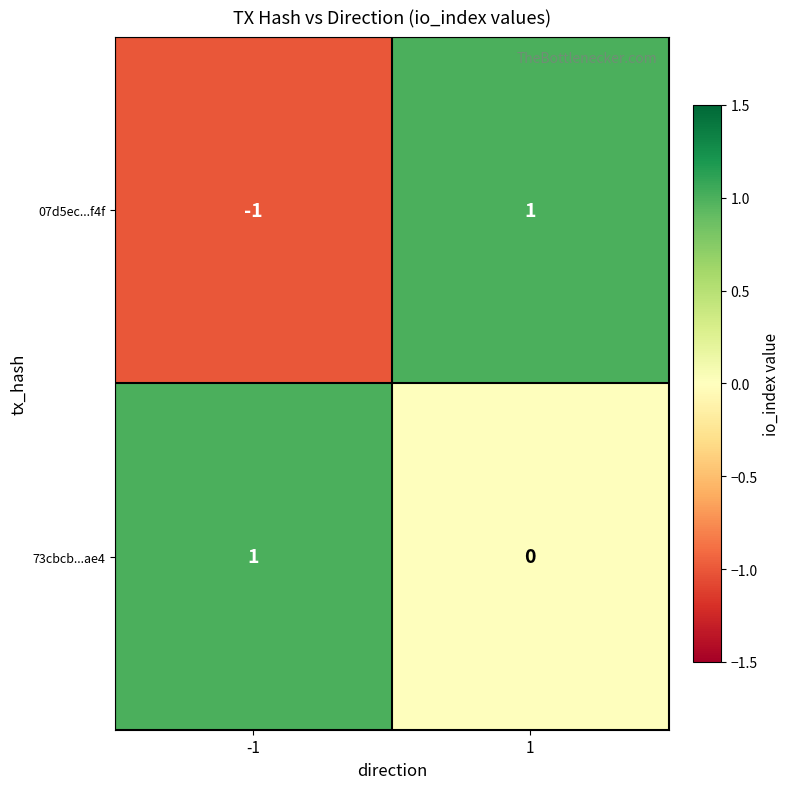

Which series has the largest total across all categories?

73cbcb...ae4